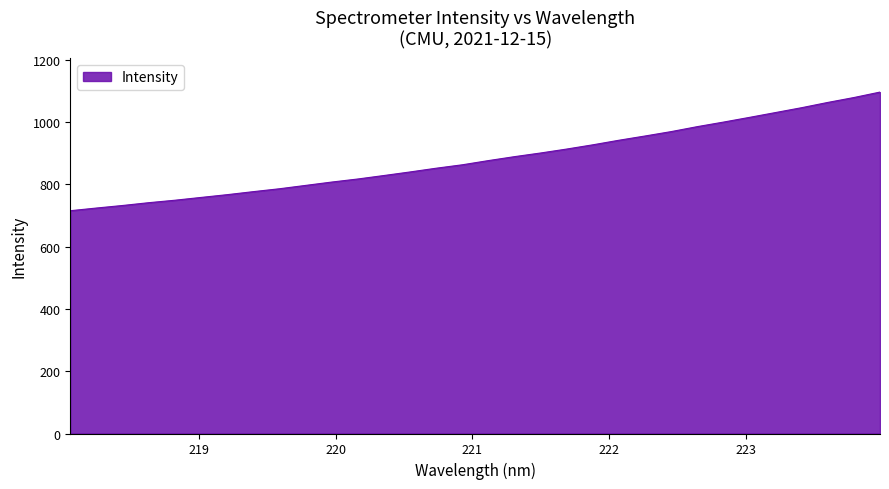

What is the maximum value shown in the chart?

1096.0